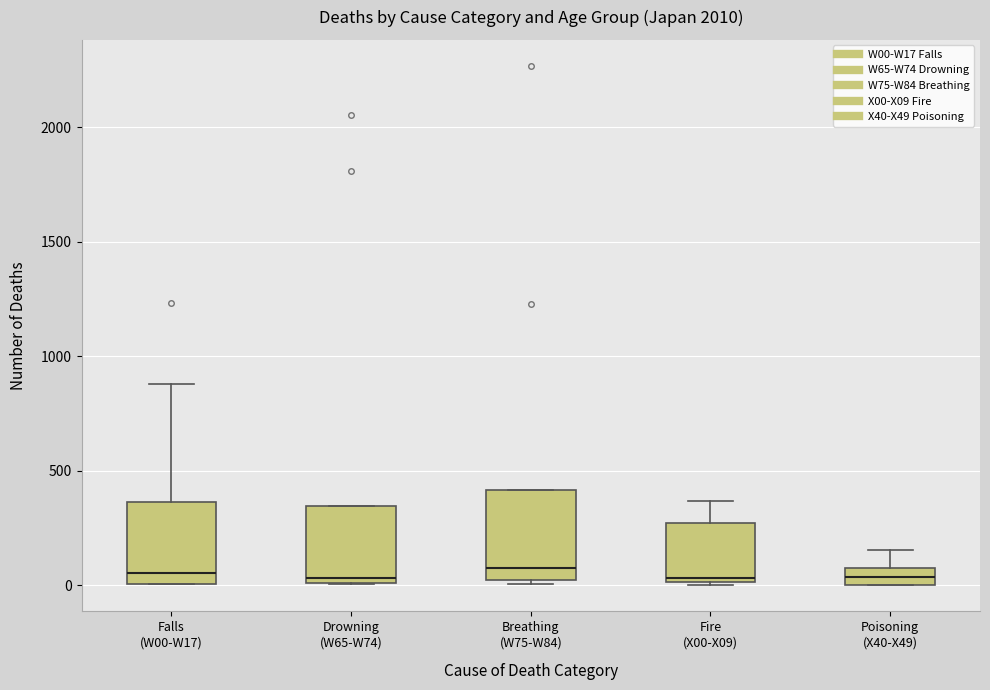

Reading left to right, transcribe this box plot: for each box, give where its median line is, the range the box spans, and where its two whiskers end, as read against the y-axis. The values are not printed on the chart, so give them approximately, as read against the axis.

Falls (W00-W17): median 50, box 0 to 350, whiskers 0 to 900
Drowning (W65-W74): median 50, box 0 to 350, whiskers 0 to 350
Breathing (W75-W84): median 100, box 0 to 400, whiskers 0 (just below the box's lower edge) to 400
Fire (X00-X09): median 50, box 0 to 250, whiskers 0 to 350
Poisoning (X40-X49): median 50, box 0 to 100, whiskers 0 to 150